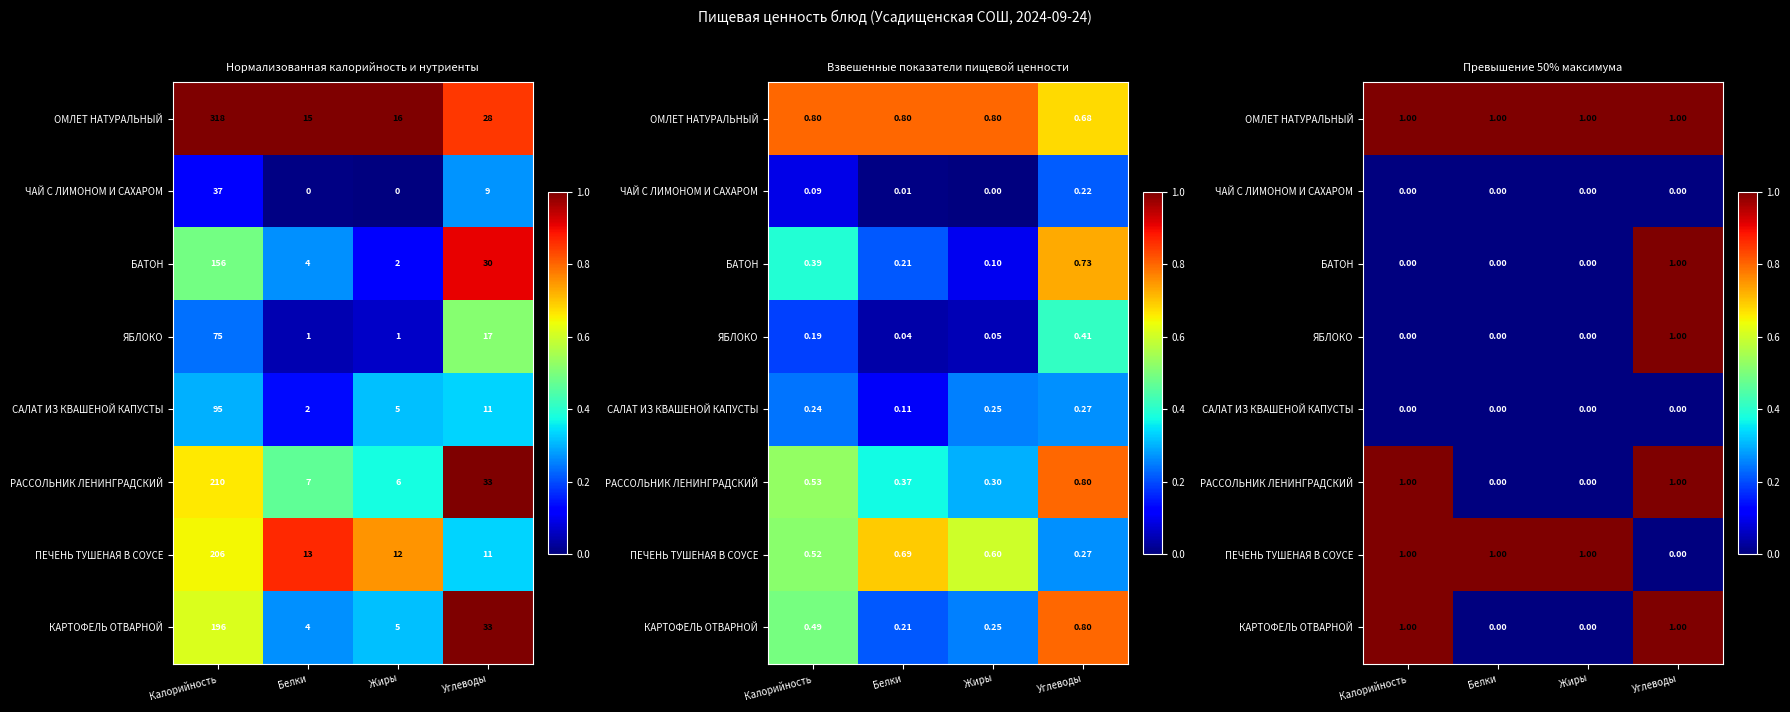

At which category is the sum across all series the highest?

Углеводы